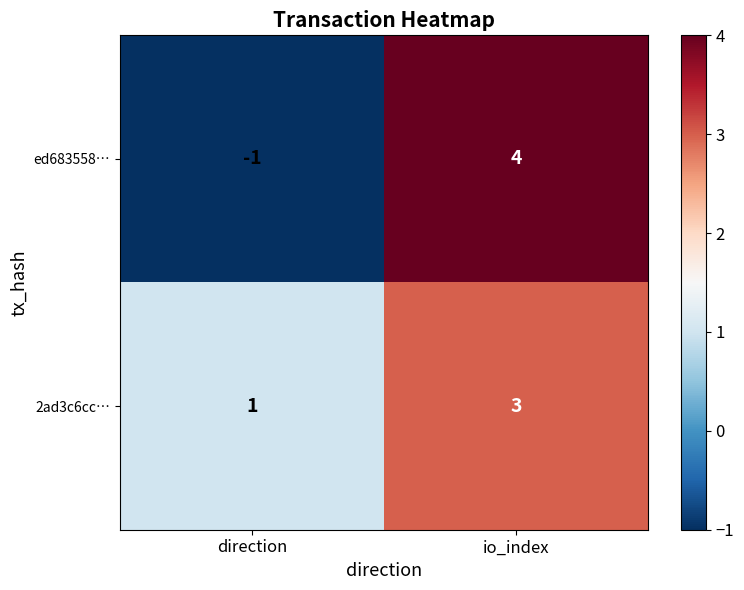

The value of 2ad3c6cc… at io_index is 3. True or false?

True